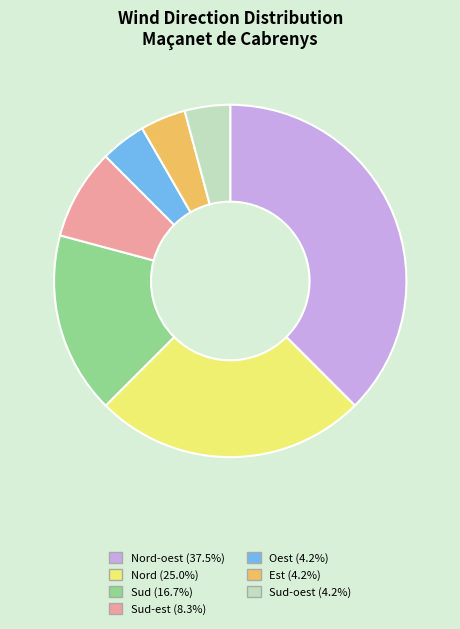

Is there any slice that represents more than half of the pie?

No